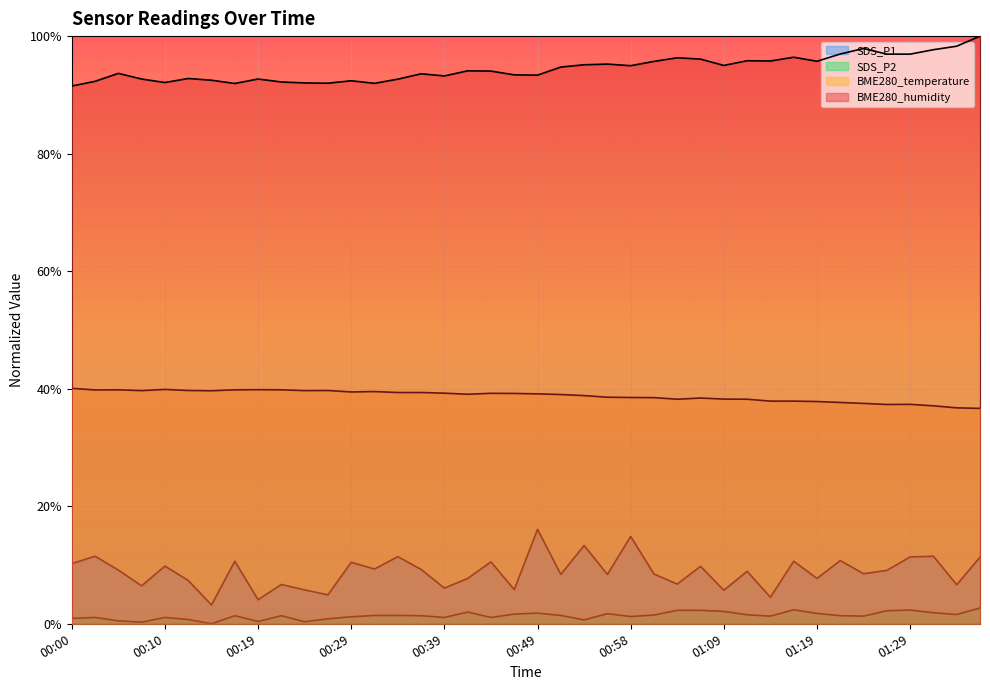

Rank the series at 00:39 from lowest to highest value.

SDS_P2, SDS_P1, BME280_temperature, BME280_humidity